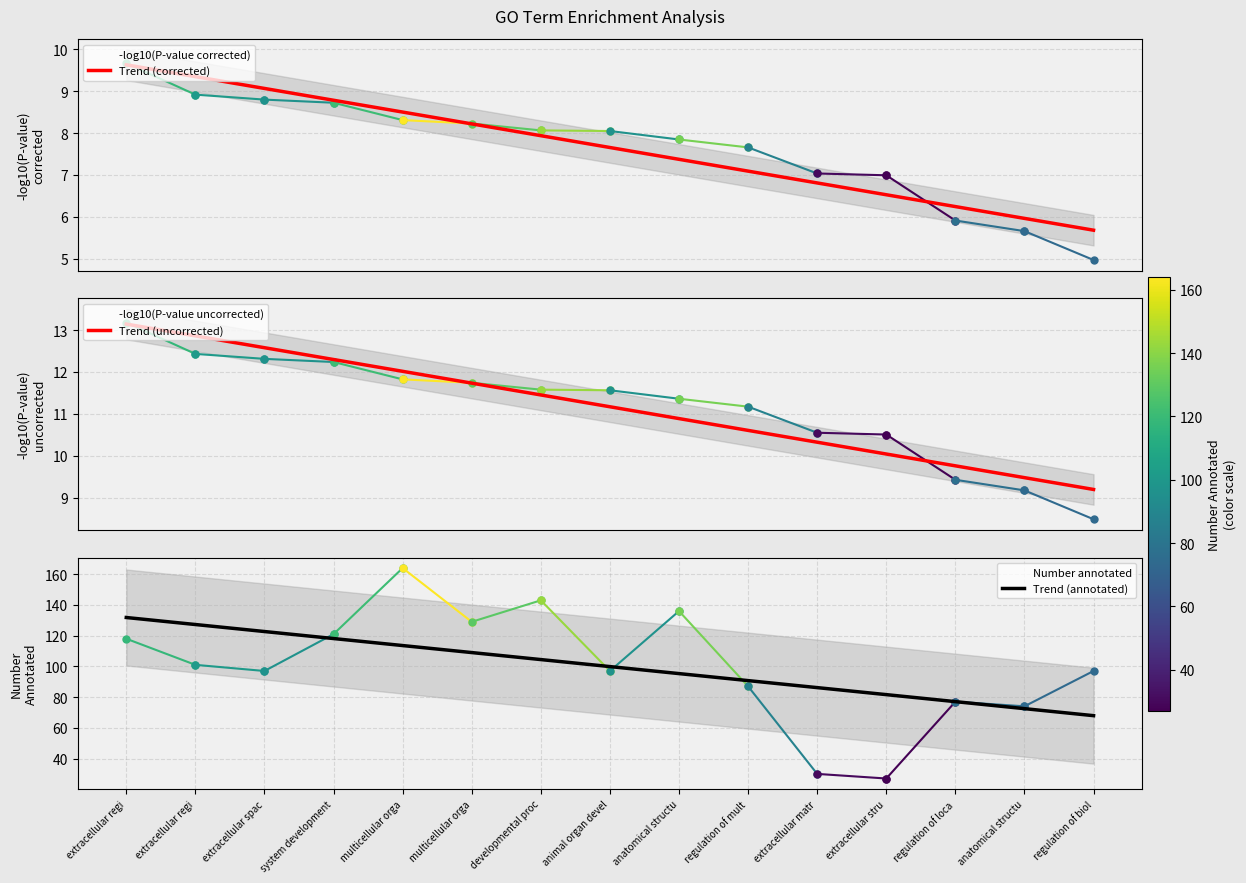

Is it true that Trend (annotated) equals 40.2 at system development?

False